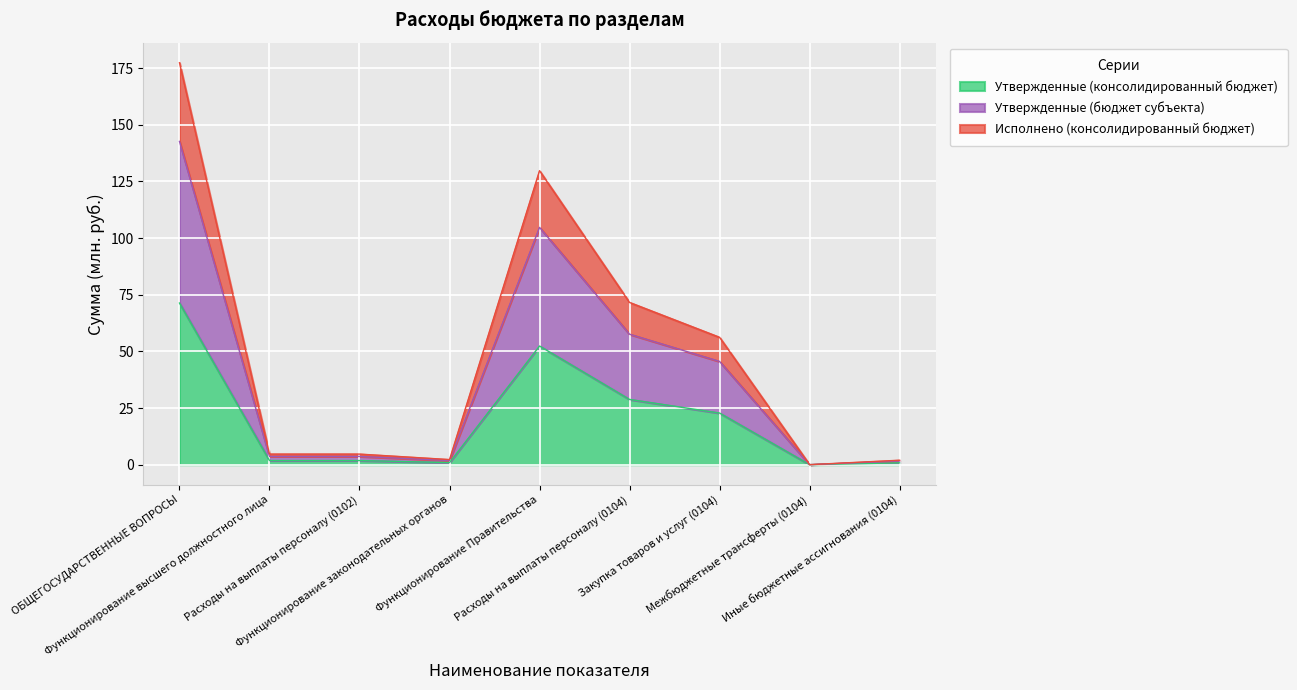

Reading right to left, extract all data points from this chart.

Утвержденные (консолидированный бюджет): 0.8	0.0	22.8	28.8	52.4	0.9	1.8	1.8	71.3
Утвержденные (бюджет субъекта): 1.6	0.0	45.5	57.6	104.7	1.8	3.6	3.6	142.6
Исполнено (консолидированный бюджет): 2.0	0.0	56.2	71.6	129.7	2.2	4.7	4.7	177.4